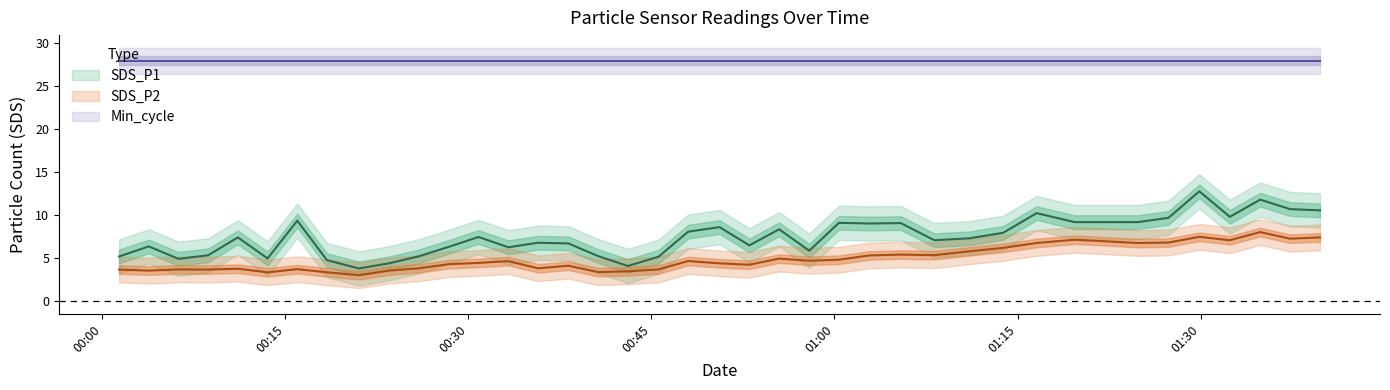

True or false: SDS_P2 has more than 1 interior local peaks.

True